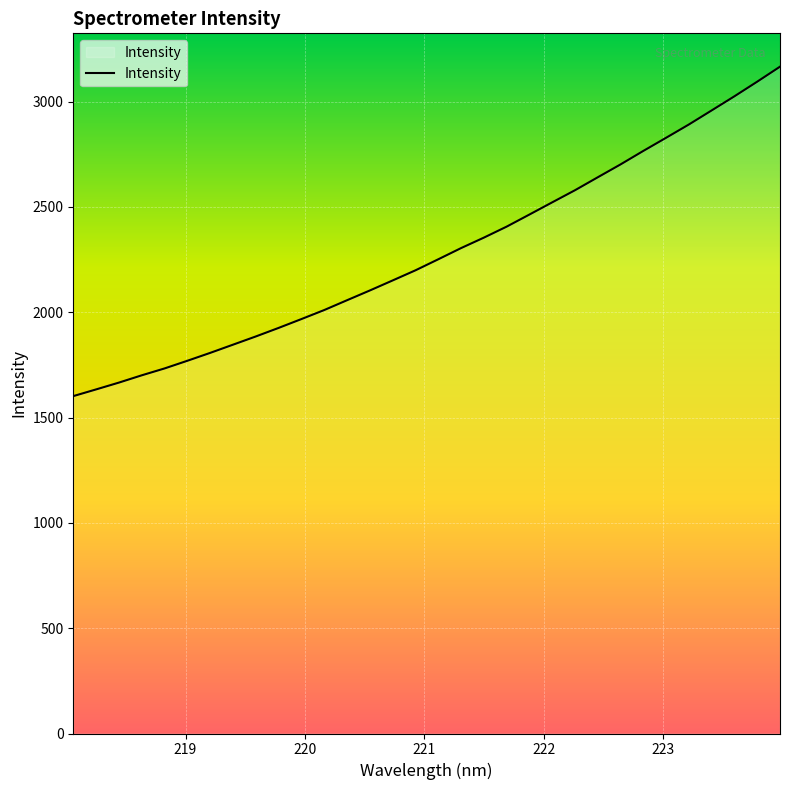

What is the greatest value displayed?

3165.5